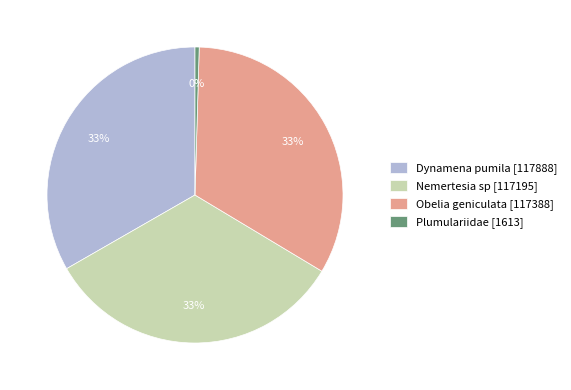

The Nemertesia sp slice represents 48% of the pie. True or false?

False